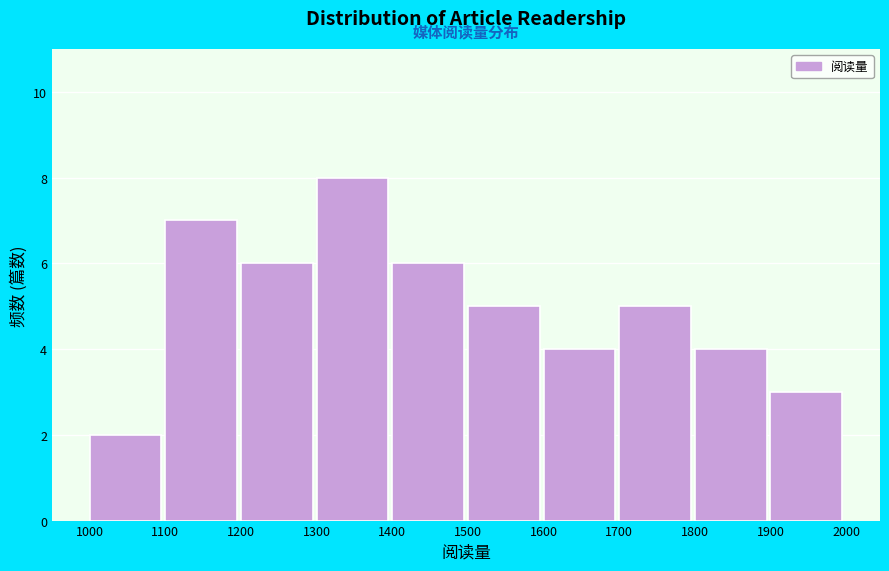

How tall is the bar that spans 1800 to 1900 on the x-axis? The values are not printed on the chart, so give them approximately, as read against the axis.

4